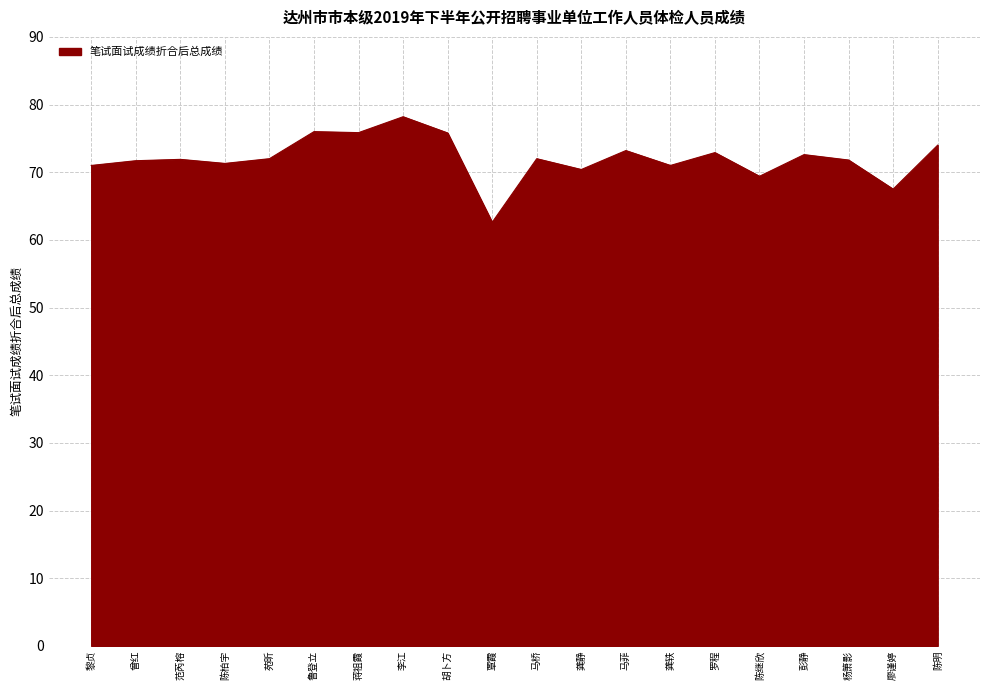

What is the sum of the values at 廖谨婷 and 覃霞?

130.1